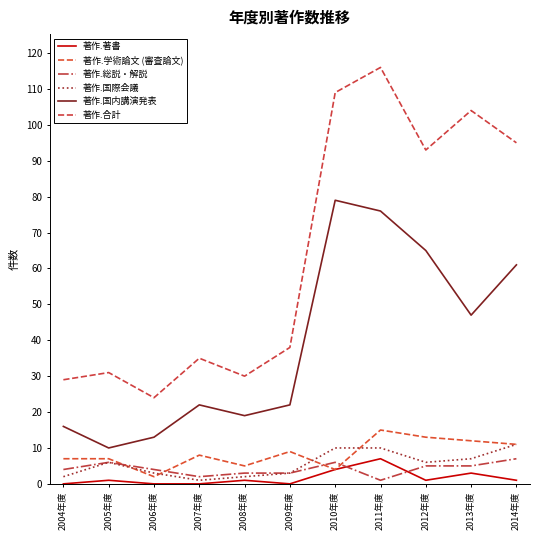

What is the label of the 1st point from the left?

2004年度